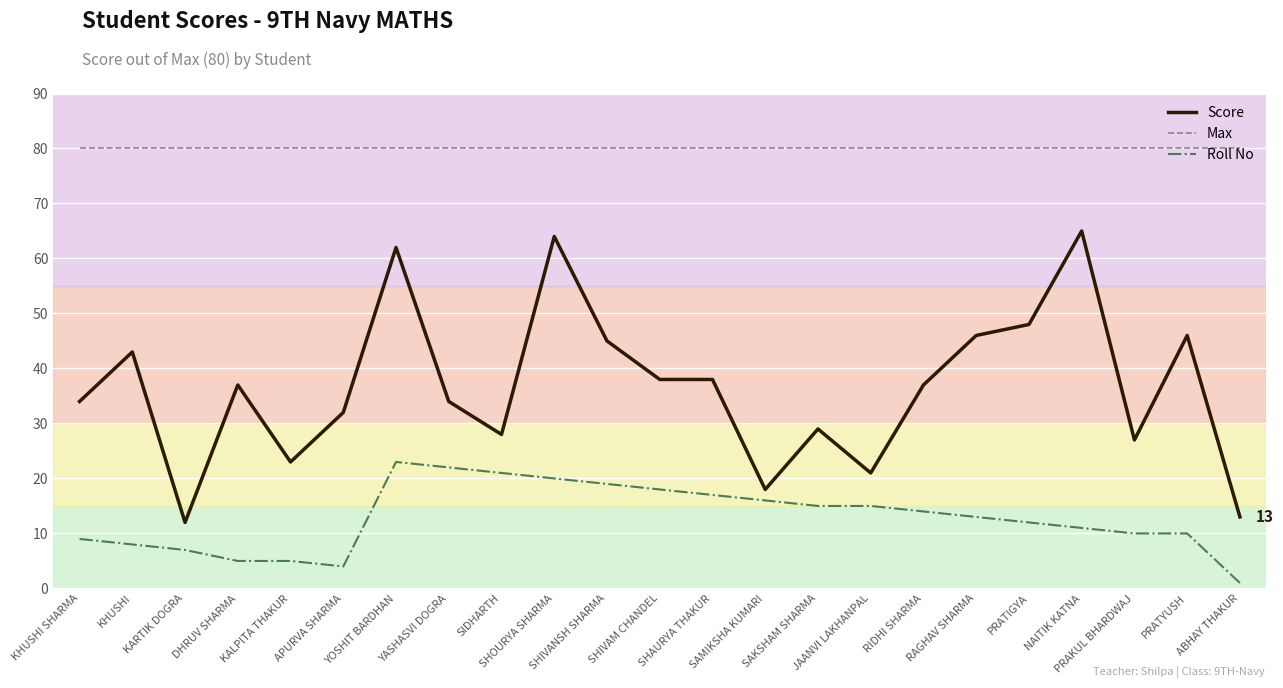

Reading left to right, extract all data points from this chart.

Score: 34	43	12	37	23	32	62	34	28	64	45	38	38	18	29	21	37	46	48	65	27	46	13
Max: 80	80	80	80	80	80	80	80	80	80	80	80	80	80	80	80	80	80	80	80	80	80	80
Roll No: 9	8	7	5	5	4	23	22	21	20	19	18	17	16	15	15	14	13	12	11	10	10	1